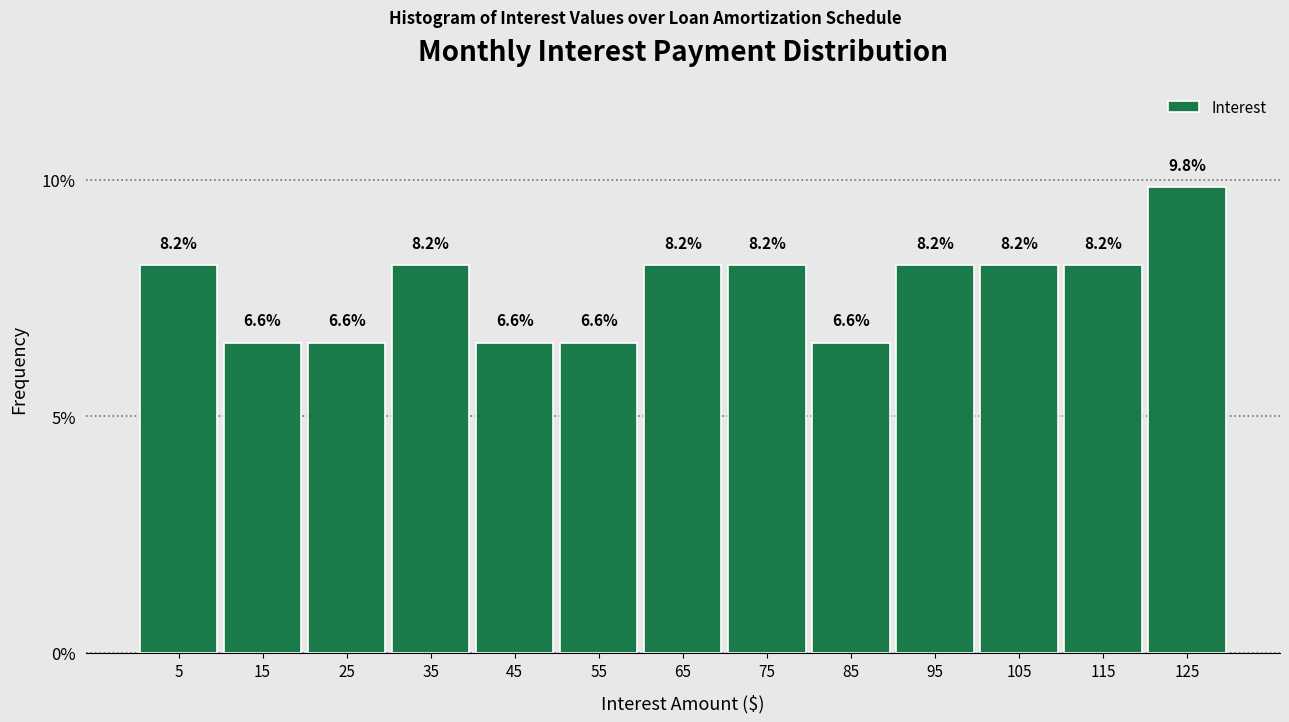

Reading left to right, transcribe this chart: for each bar, give the range it covers on the x-axis and its height. The bar edges are not printed on the chart, so give them approximately, as read against the axis.

0 to 10: 8.2
10 to 20: 6.6
20 to 30: 6.6
30 to 40: 8.2
40 to 50: 6.6
50 to 60: 6.6
60 to 70: 8.2
70 to 80: 8.2
80 to 90: 6.6
90 to 100: 8.2
100 to 110: 8.2
110 to 120: 8.2
120 to 130: 9.8